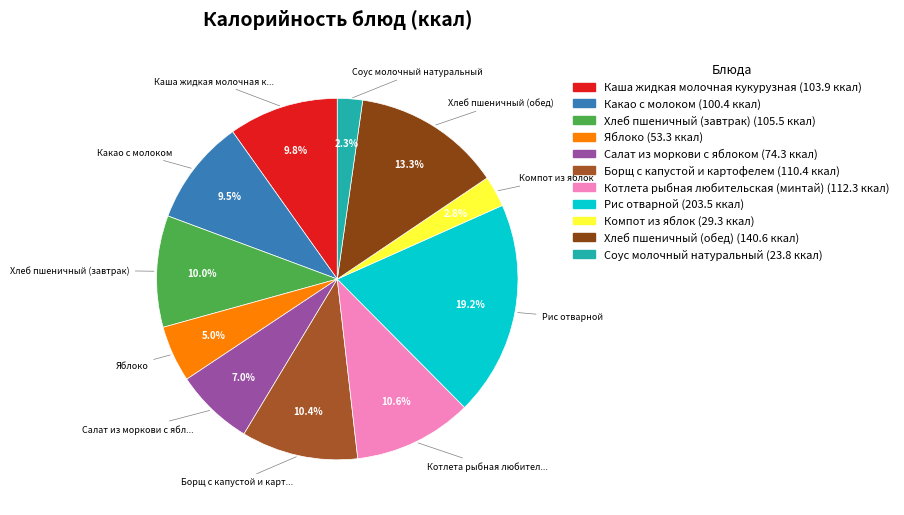

True or false: Борщ с капустой и картофелем accounts for 1% of the total.

False